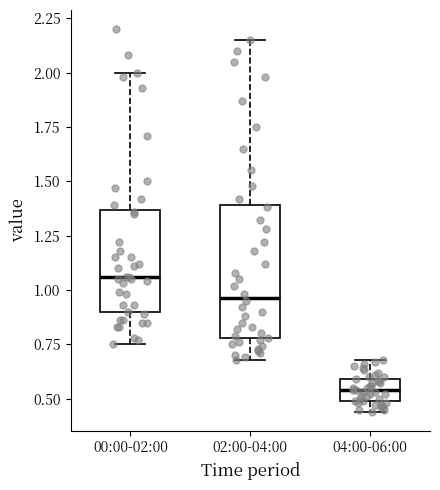

Reading left to right, read every box against the y-axis: the position of its median line, the range the box covers, and the ends of its whiskers. The values are not printed on the chart, so give them approximately, as read against the axis.

00:00-02:00: median 1.05, box 0.90 to 1.35, whiskers 0.75 to 2.00
02:00-04:00: median 0.95, box 0.80 to 1.40, whiskers 0.70 to 2.15
04:00-06:00: median 0.55, box 0.50 to 0.60, whiskers 0.45 to 0.70